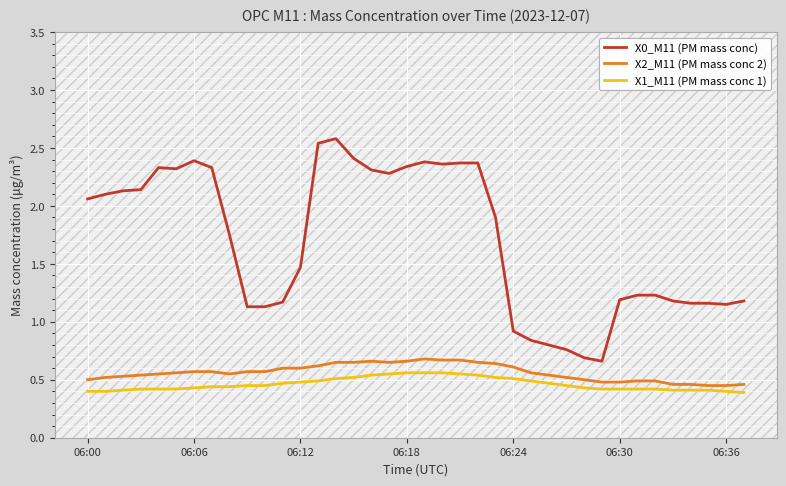

What is the maximum value shown in the chart?

2.6